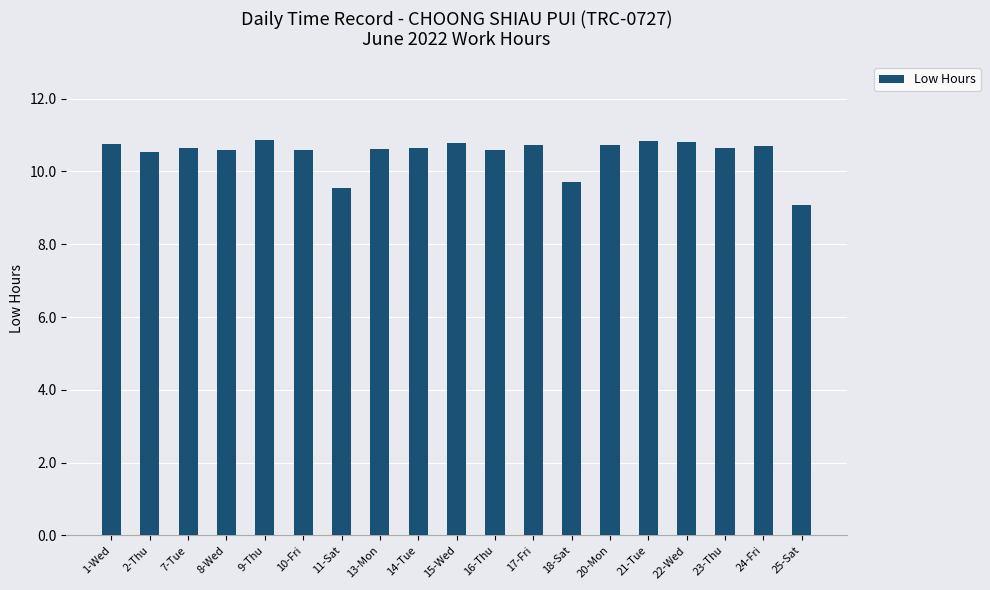

Which category has the lowest value across all series?

25-Sat